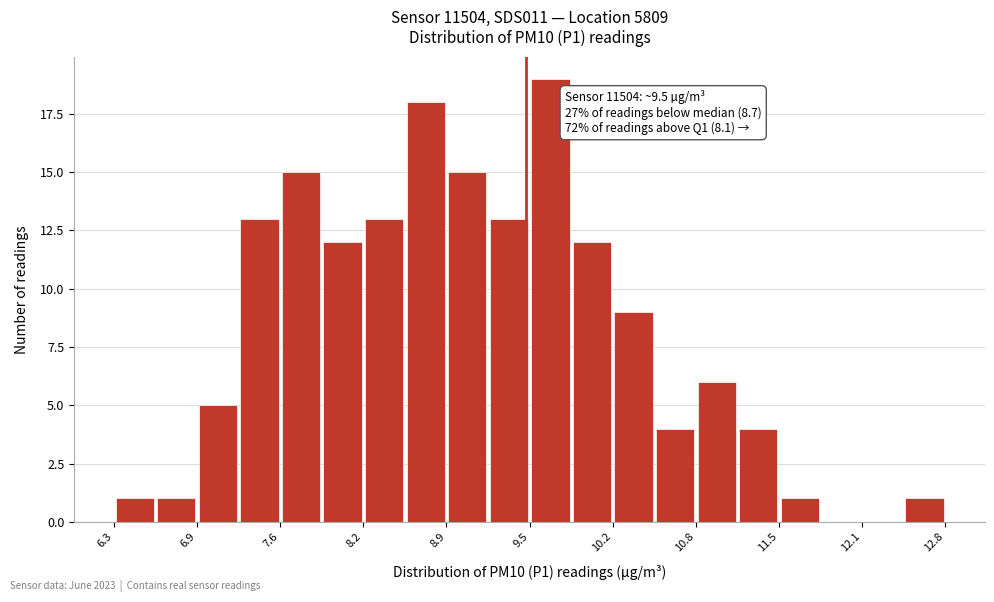

Around what value on the x-axis is the tallest bar? Give the approximate position of its centre, as read against the axis.

9.7